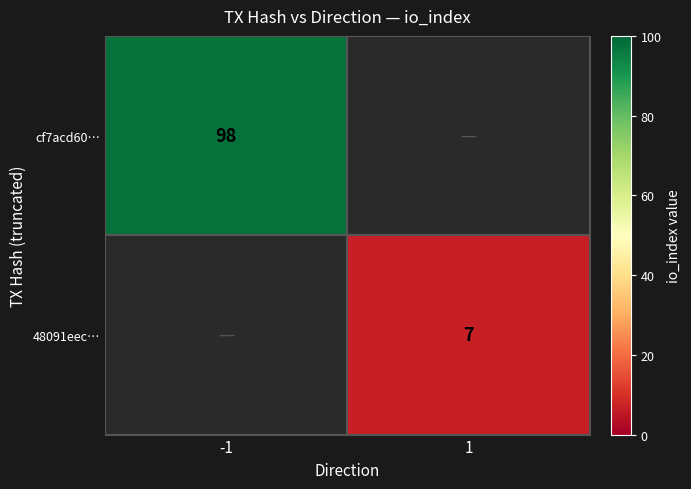

True or false: cf7acd60… has a value of 98 at -1.

True